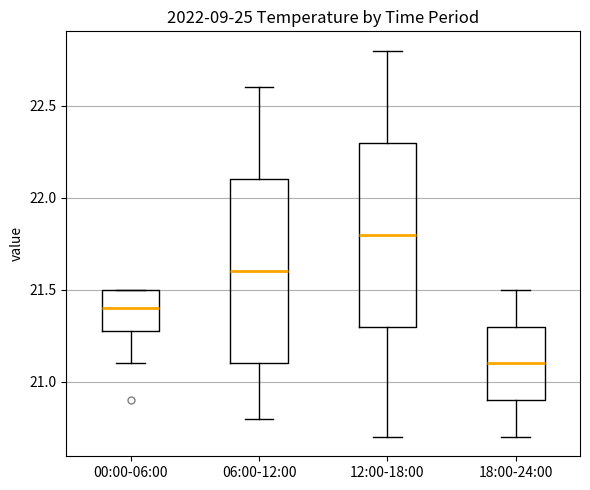

Which box's median line is the lowest?

18:00-24:00